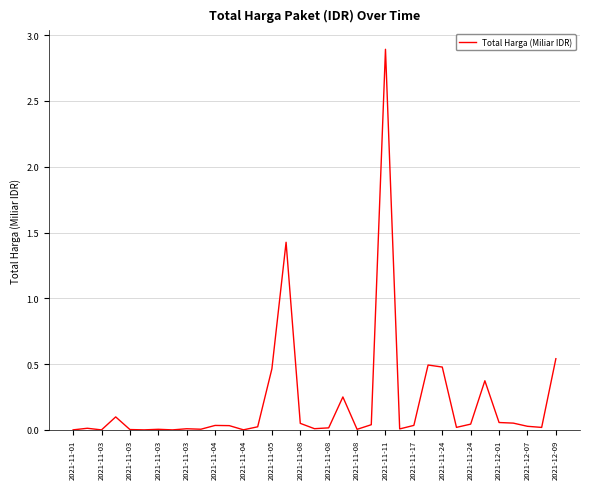

What is the difference between the maximum and minimum values?

2.9